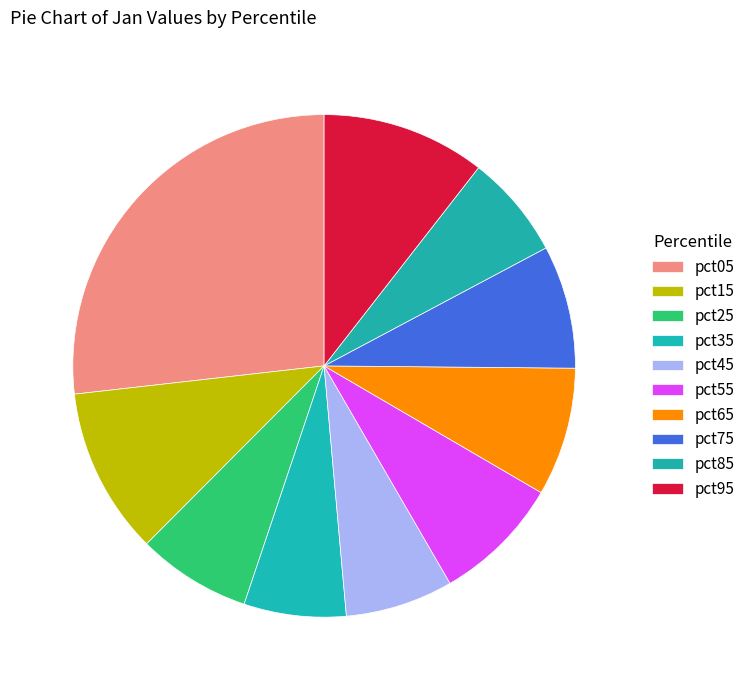

To the nearest percent, what is the combined percentage of pct05 and pct15?

38%